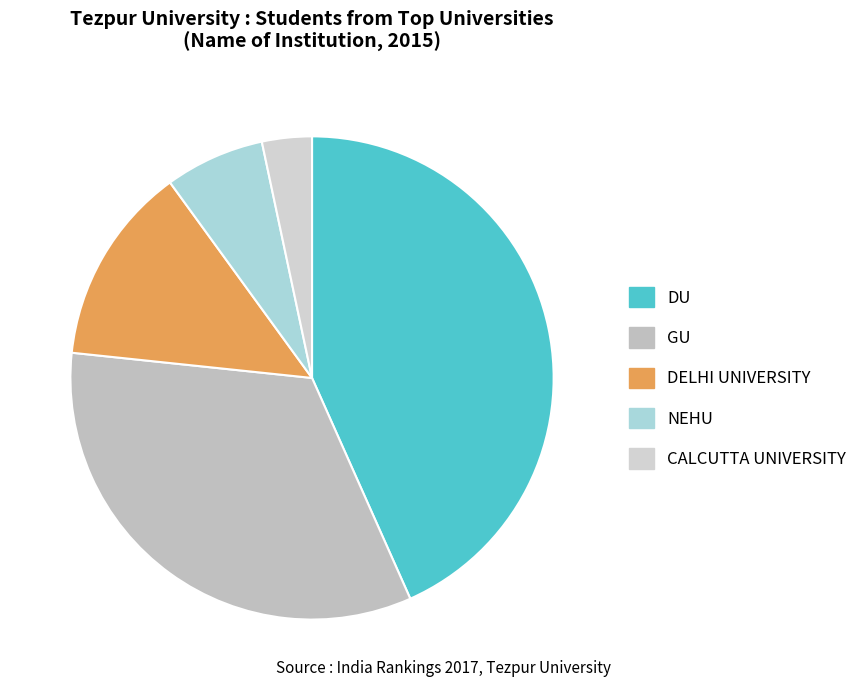

Does NEHU represent more than half of the total?

No